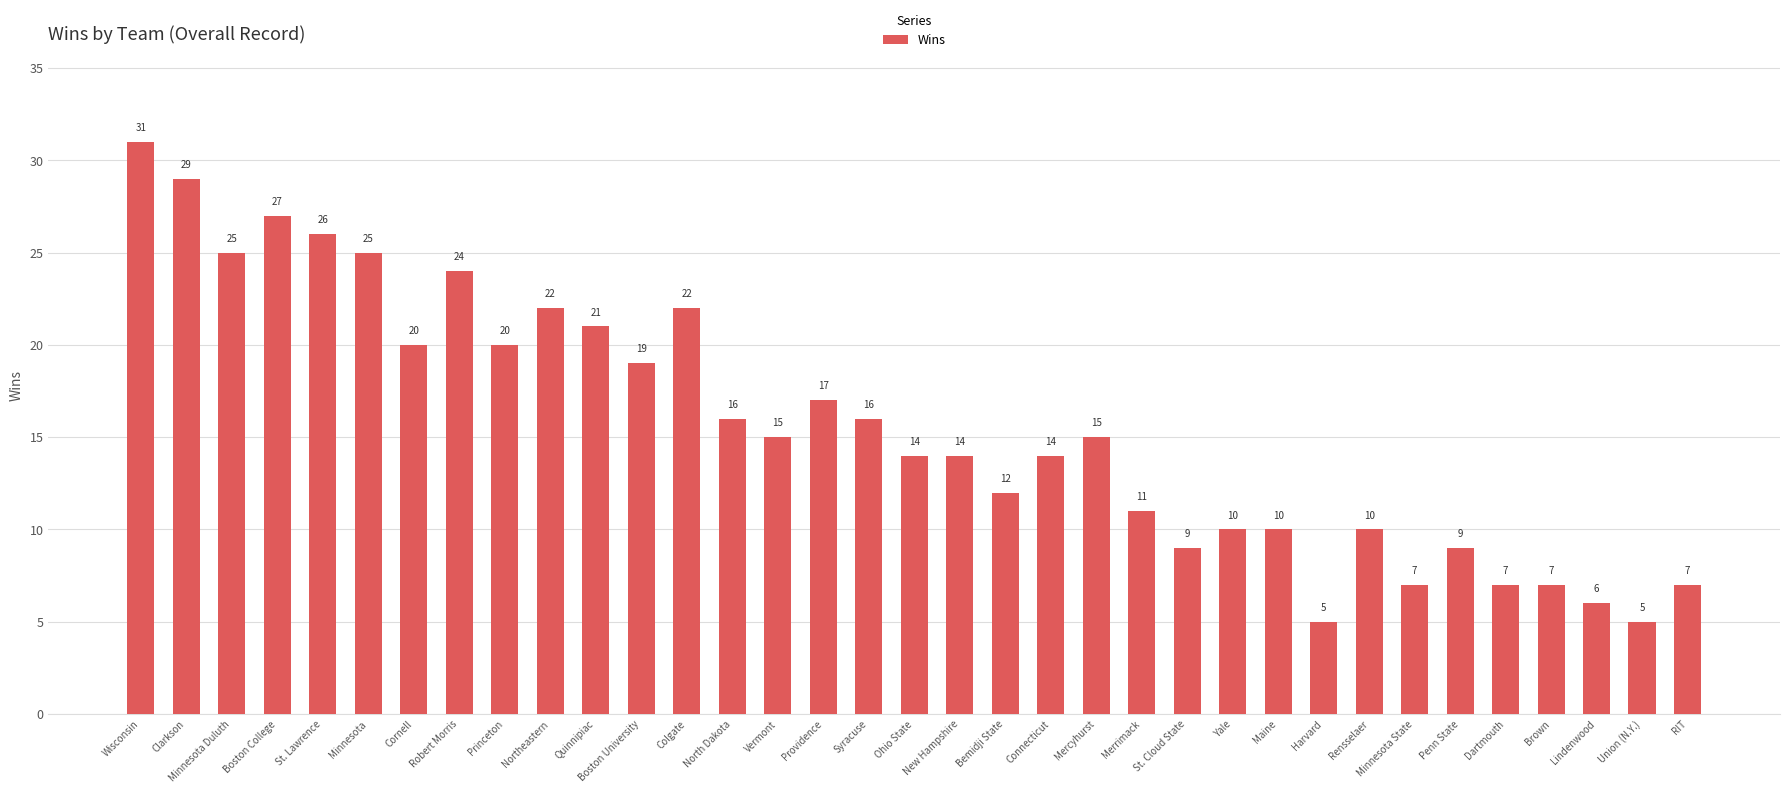

What is the difference between the values at Boston College and Lindenwood?

21